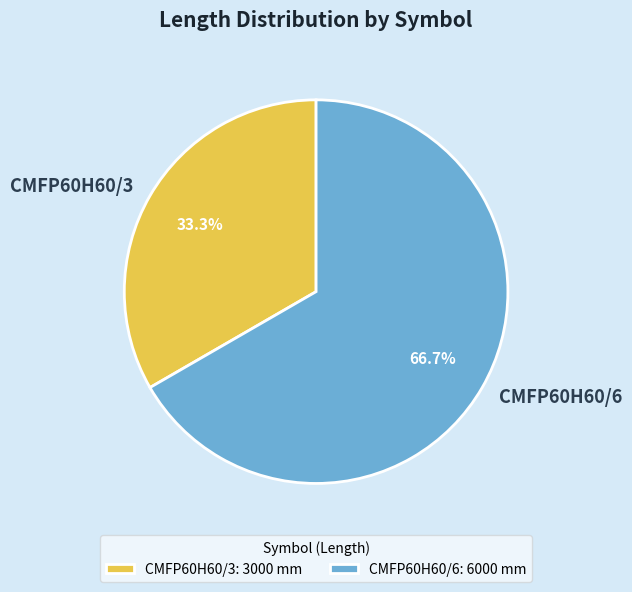

To the nearest percent, what percentage of the pie is CMFP60H60/6?

67%